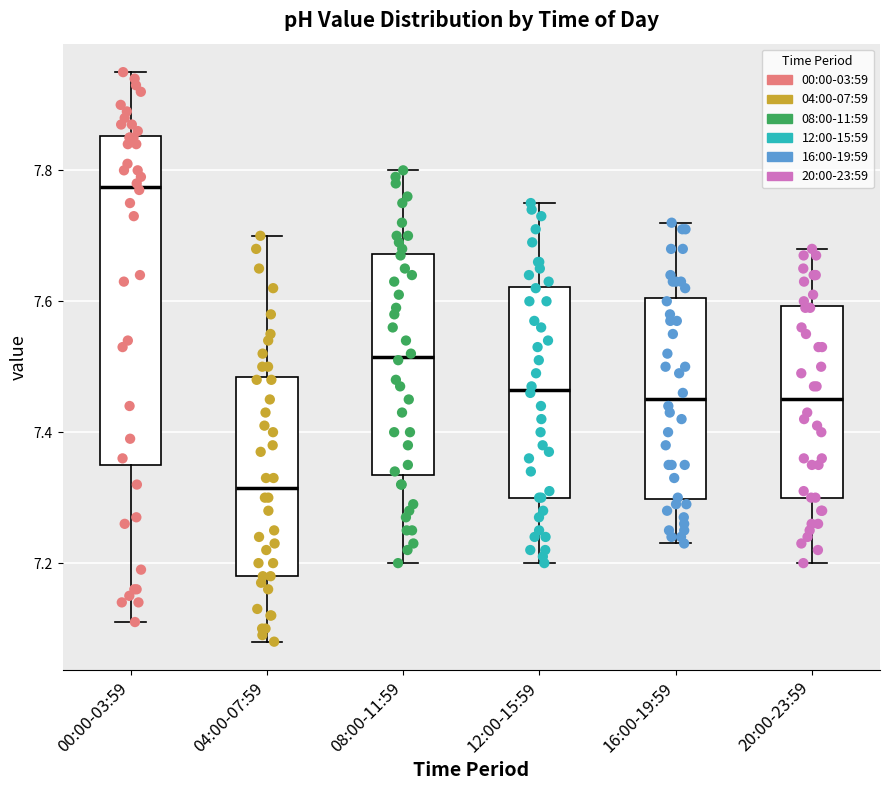

Where does the lower whisker of the box for 20:00-23:59 end on the y-axis? The values are not printed on the chart, so give them approximately, as read against the axis.

7.20